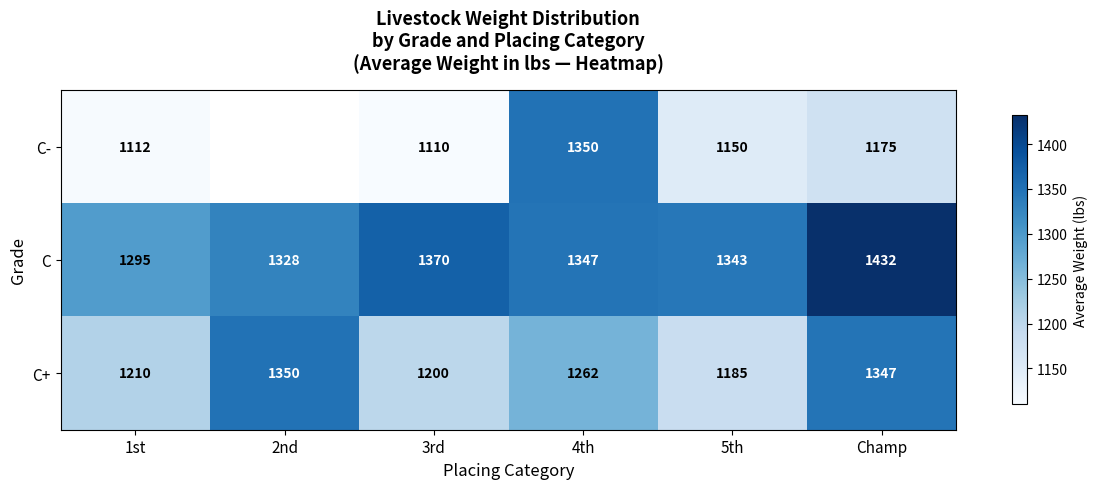

What is the greatest value displayed?

1432.0